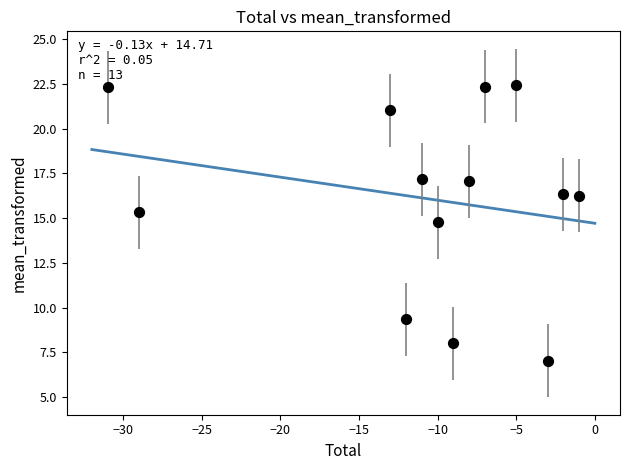

What is the range of X values (max minus min)?

30.0